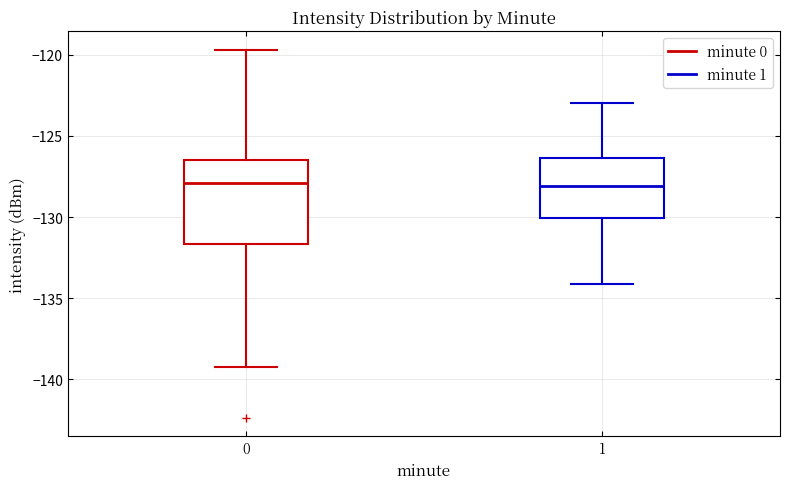

Where does the median line of the box at x = 1 sit on the y-axis? The values are not printed on the chart, so give them approximately, as read against the axis.

-128.0